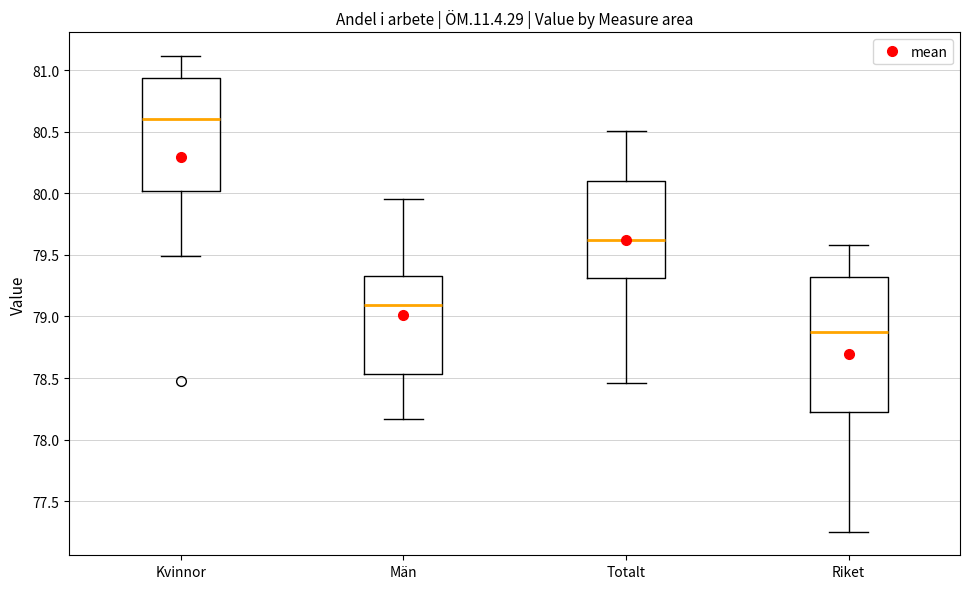

Which box is the tallest, from its lower edge to its upper edge?

Riket